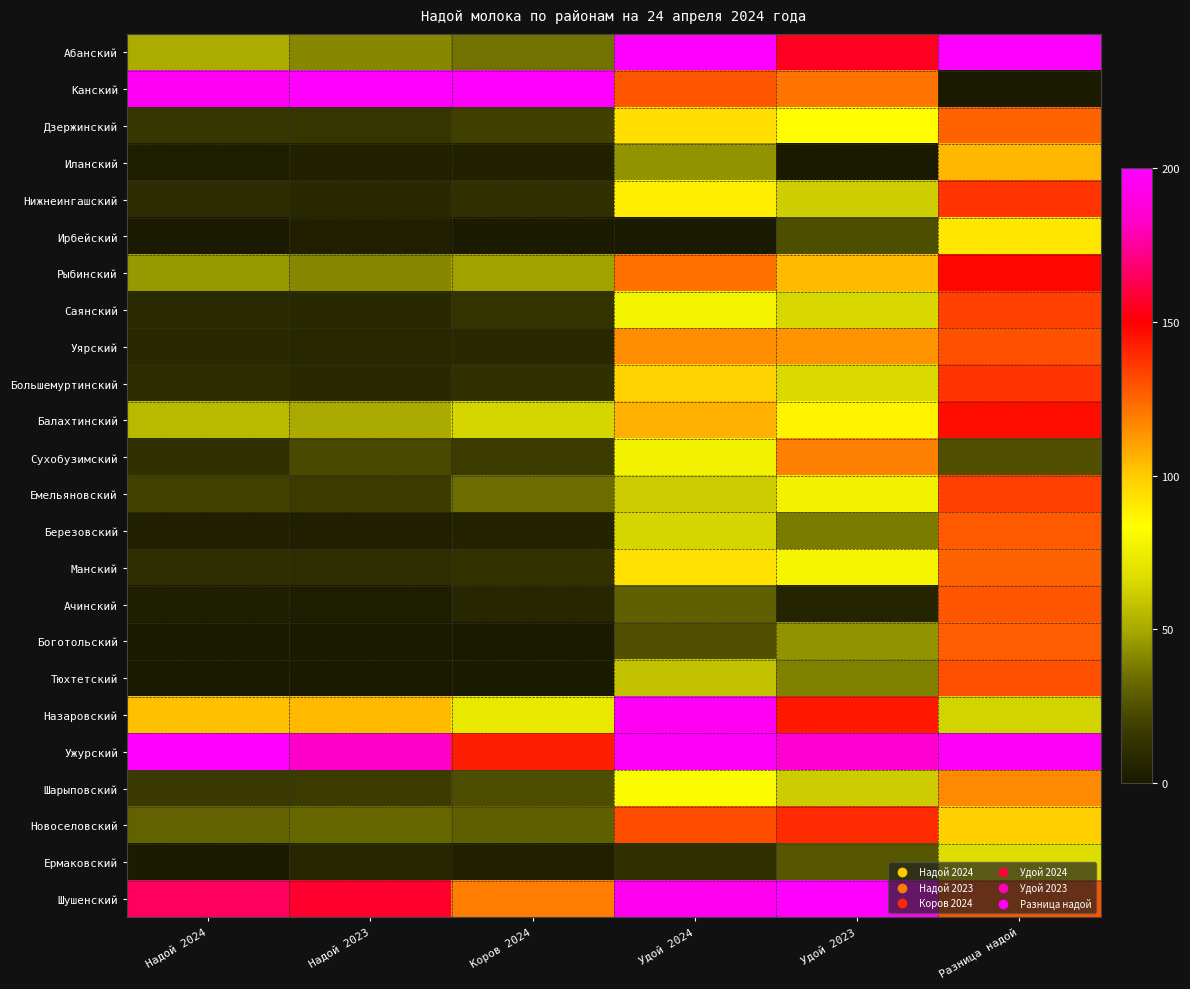

Which has a higher value, Надой 2024 or Удой 2024?

Удой 2024